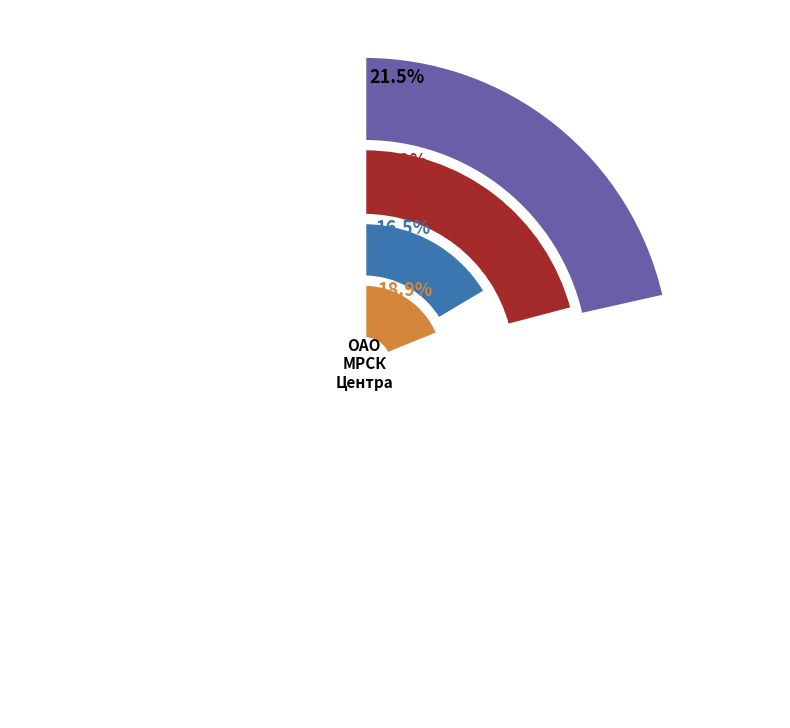

Does Костромаэнерго account for over 50% of the chart?

No